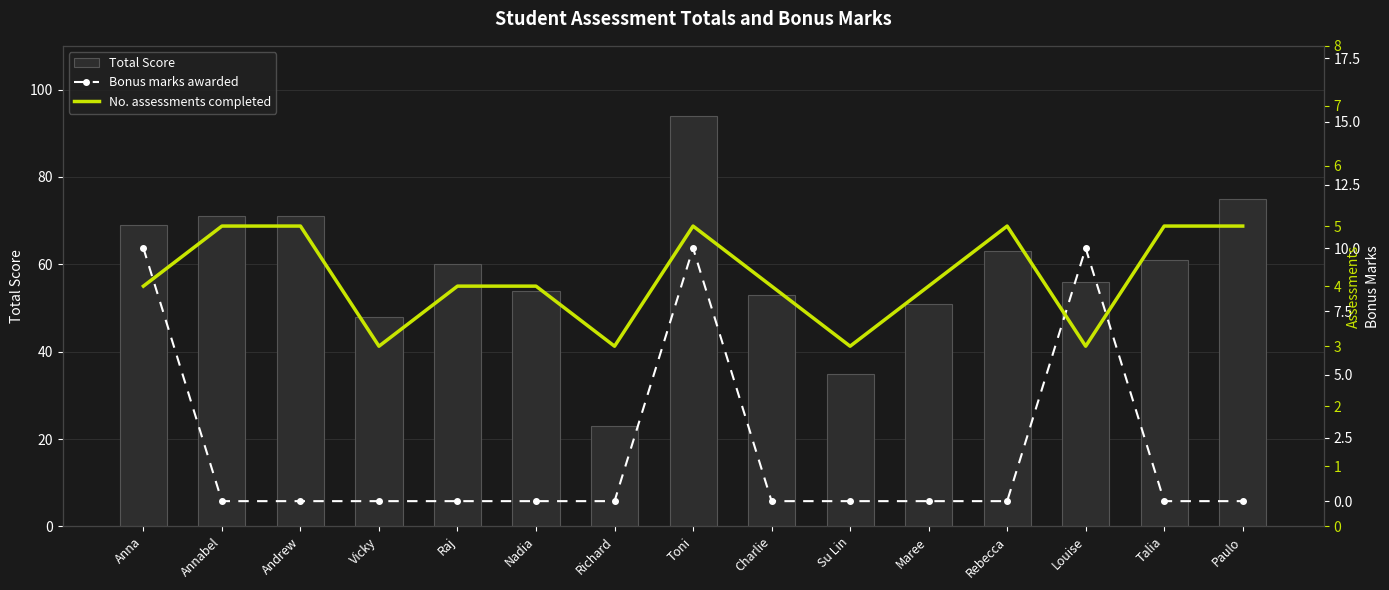

What is the maximum value for Bonus marks awarded?

10